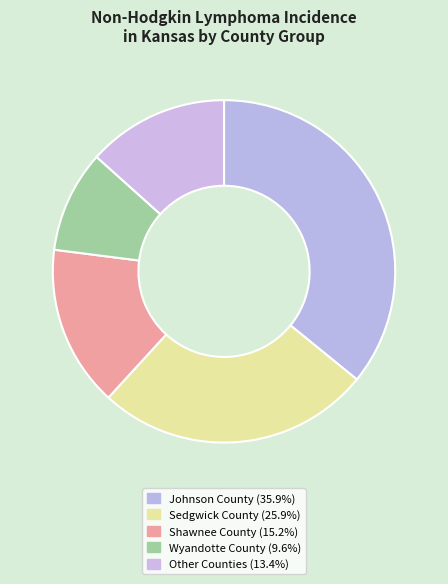

How many slices are in this pie chart?

5